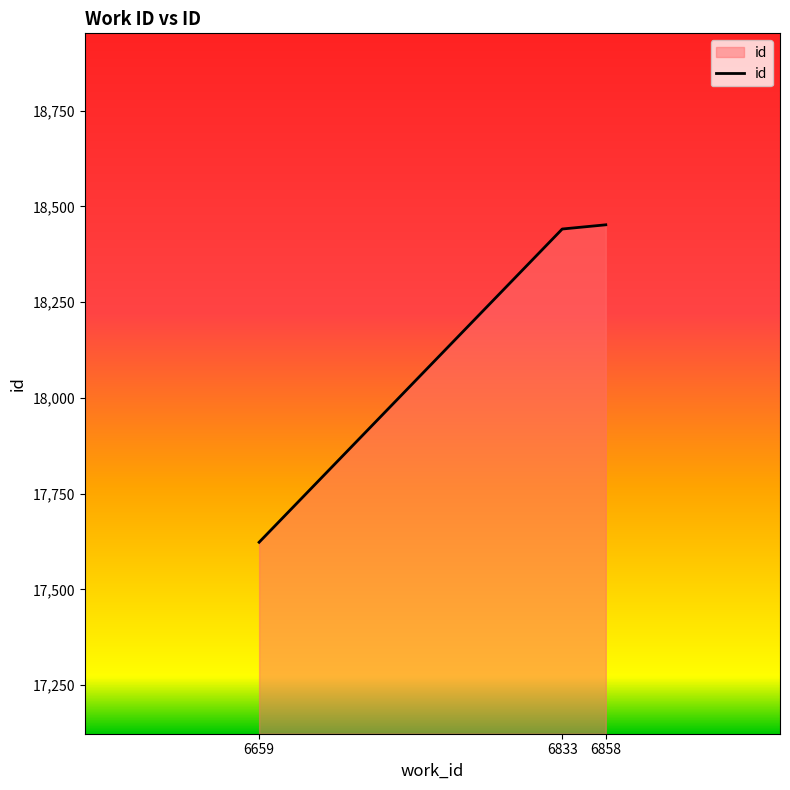

Is it true that the value at 6833 is 18441?

True